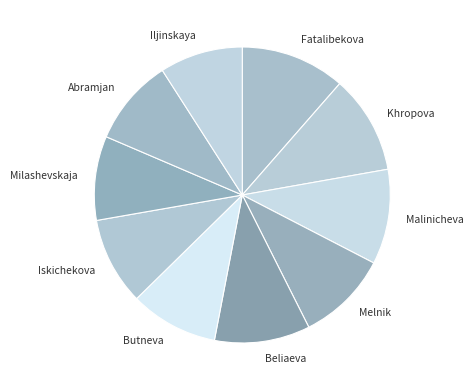

Does Beliaeva represent more than half of the total?

No